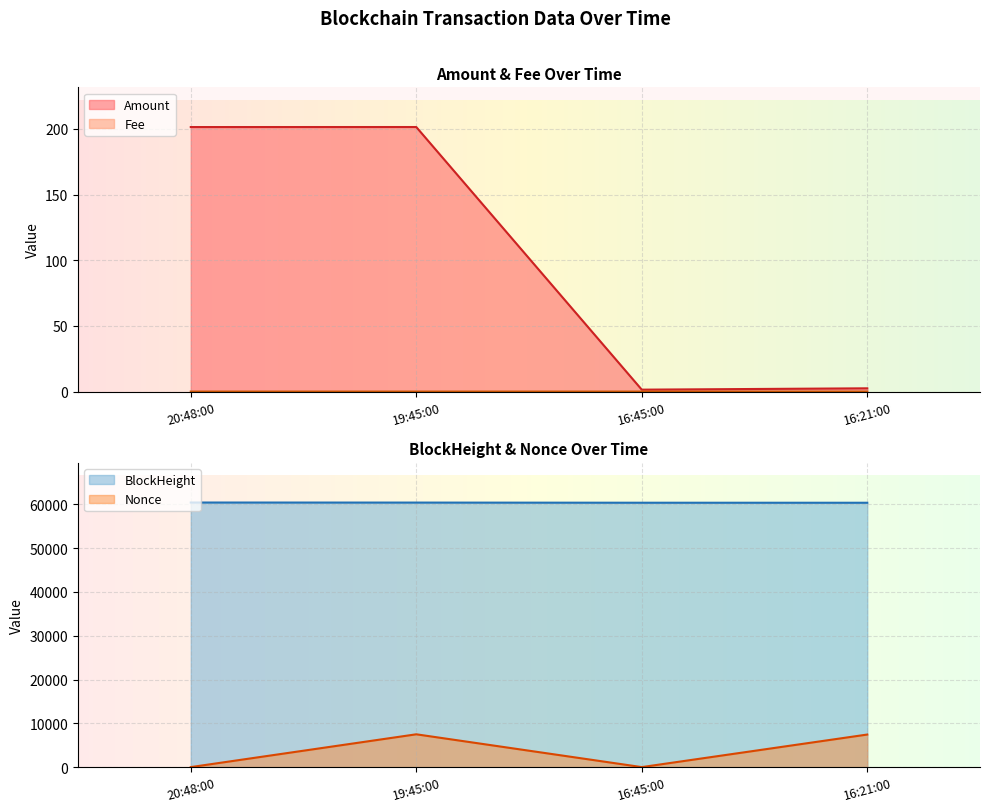

Is it true that Amount equals 339.5 at 19:45:00?

False